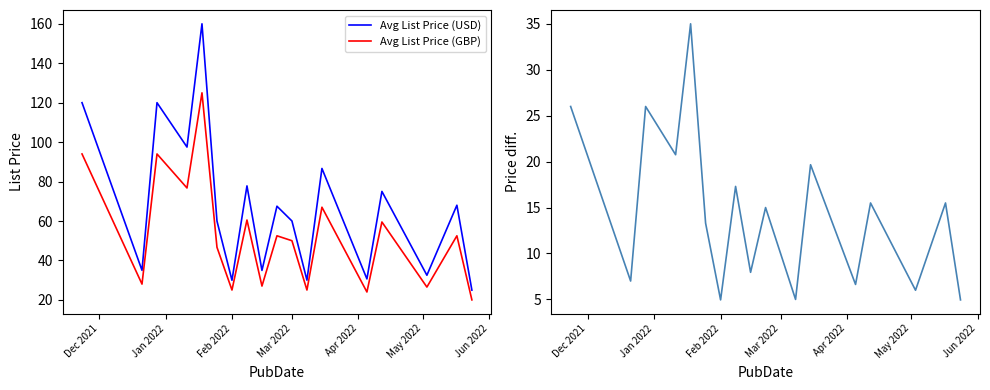

True or false: Price Diff (USD - GBP) and Avg List Price (USD) cross at least once.

False